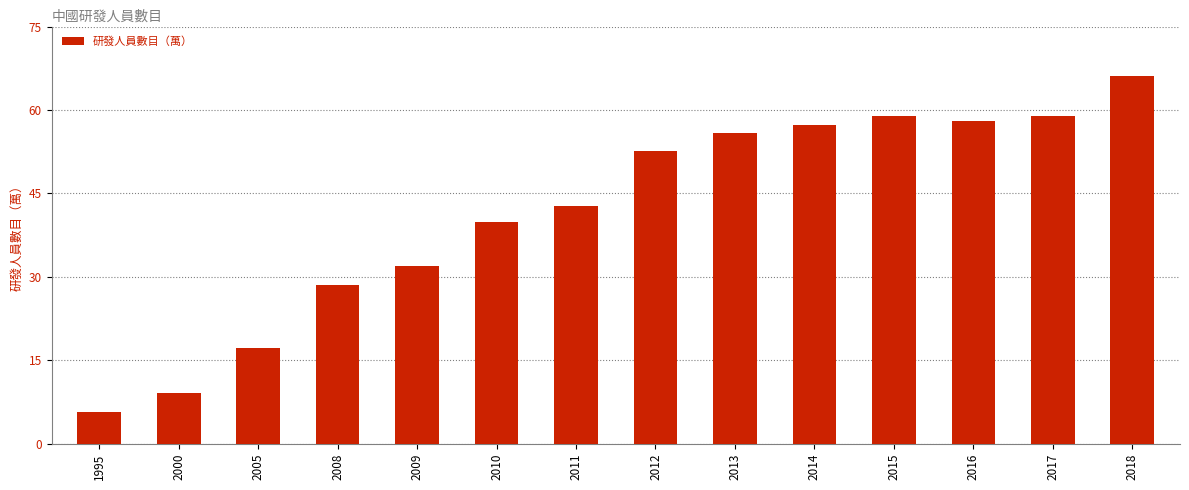

What is the average value?

41.7